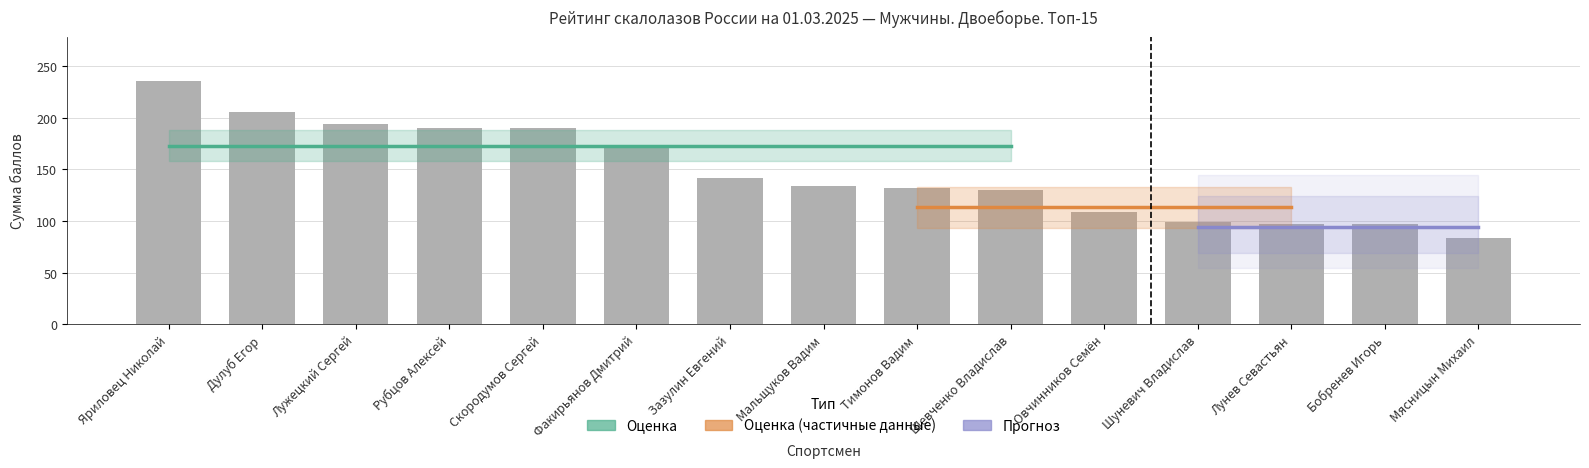

Rank the categories by value from highest to lowest.

Яриловец Николай, Дулуб Егор, Лужецкий Сергей, Рубцов Алексей, Скородумов Сергей, Факирьянов Дмитрий, Зазулин Евгений, Мальщуков Вадим, Тимонов Вадим, Шевченко Владислав, Овчинников Семён, Шуневич Владислав, Лунев Севастьян, Бобренев Игорь, Мясницын Михаил